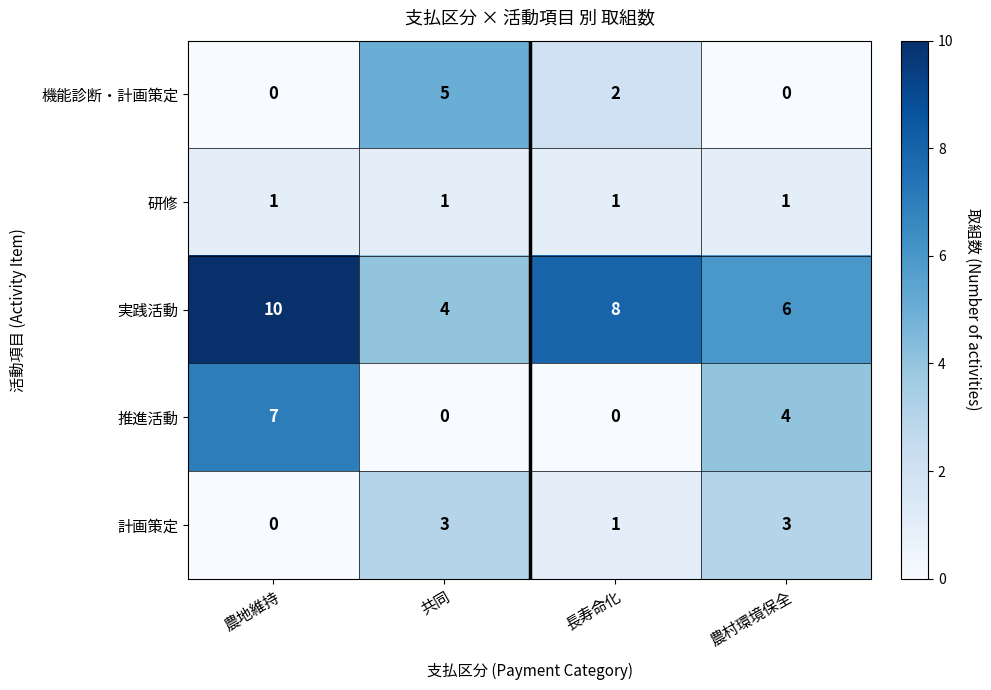

Where does the 実践活動 series first go above 8?

農地維持